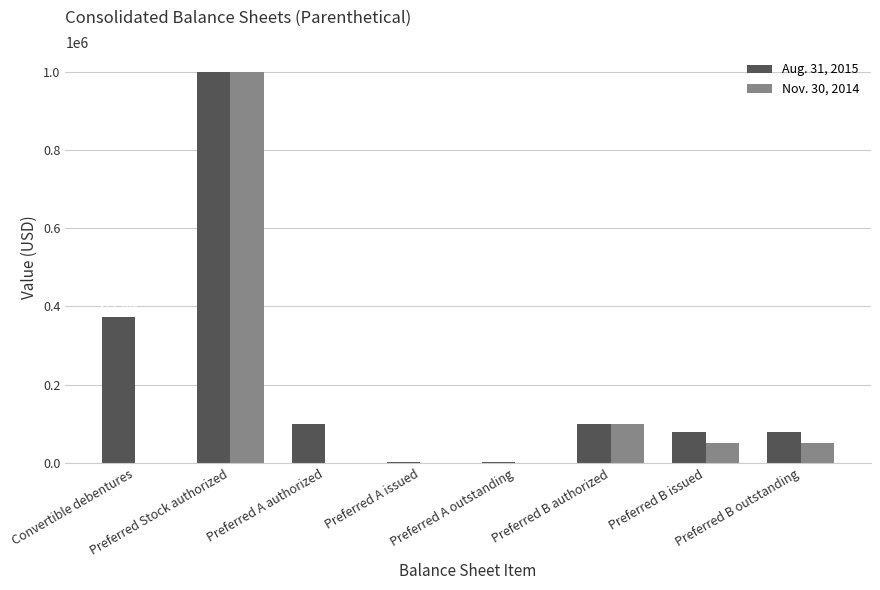

Reading left to right, what are all the values shown in this chart?

Aug. 31, 2015: 372108	1000000	100000	3000	3000	100000	78600	78600
Nov. 30, 2014: 0	1000000	0	0	0	100000	50088	50088